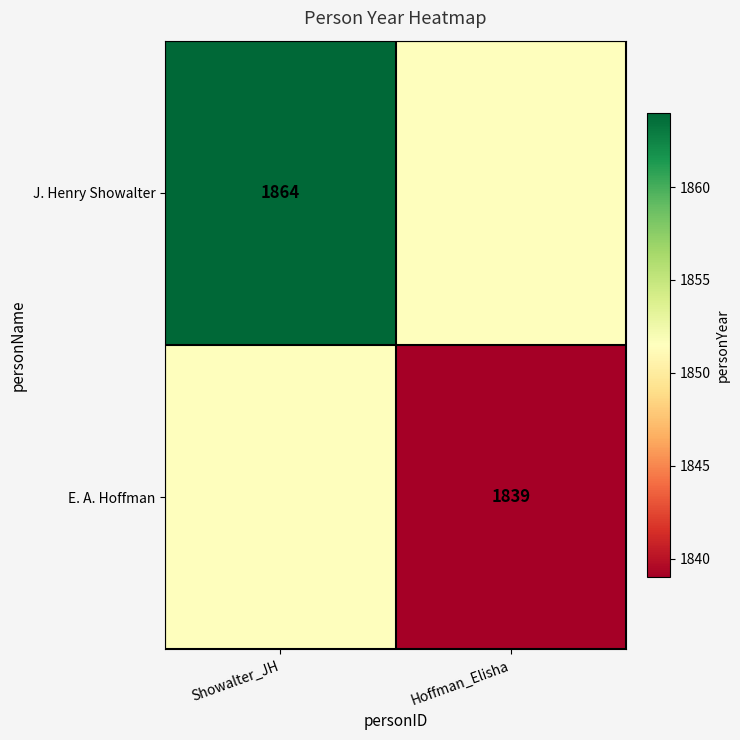

The J. Henry Showalter series shows 2807.7 at Showalter_JH. True or false?

False